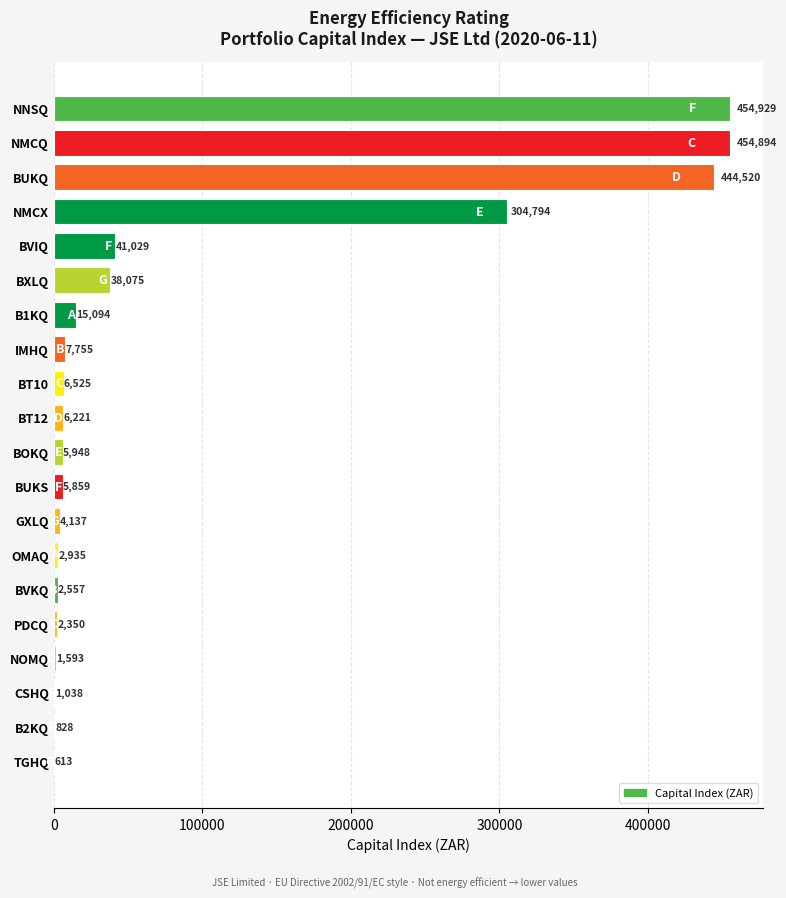

Are the bars grouped side by side (vs. stacked)?

No